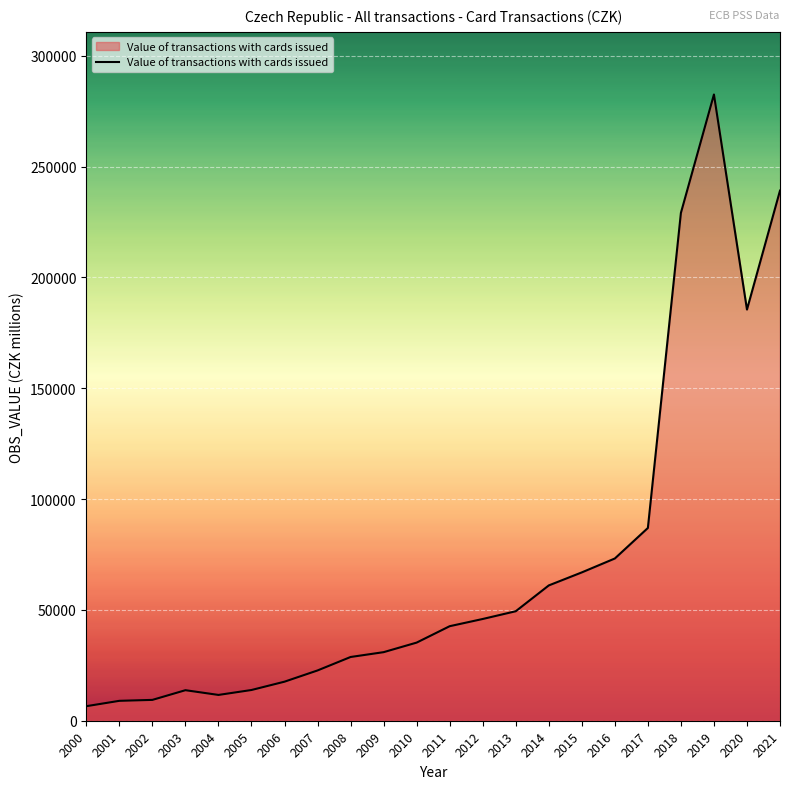

What is the minimum value shown in the chart?

6558.3